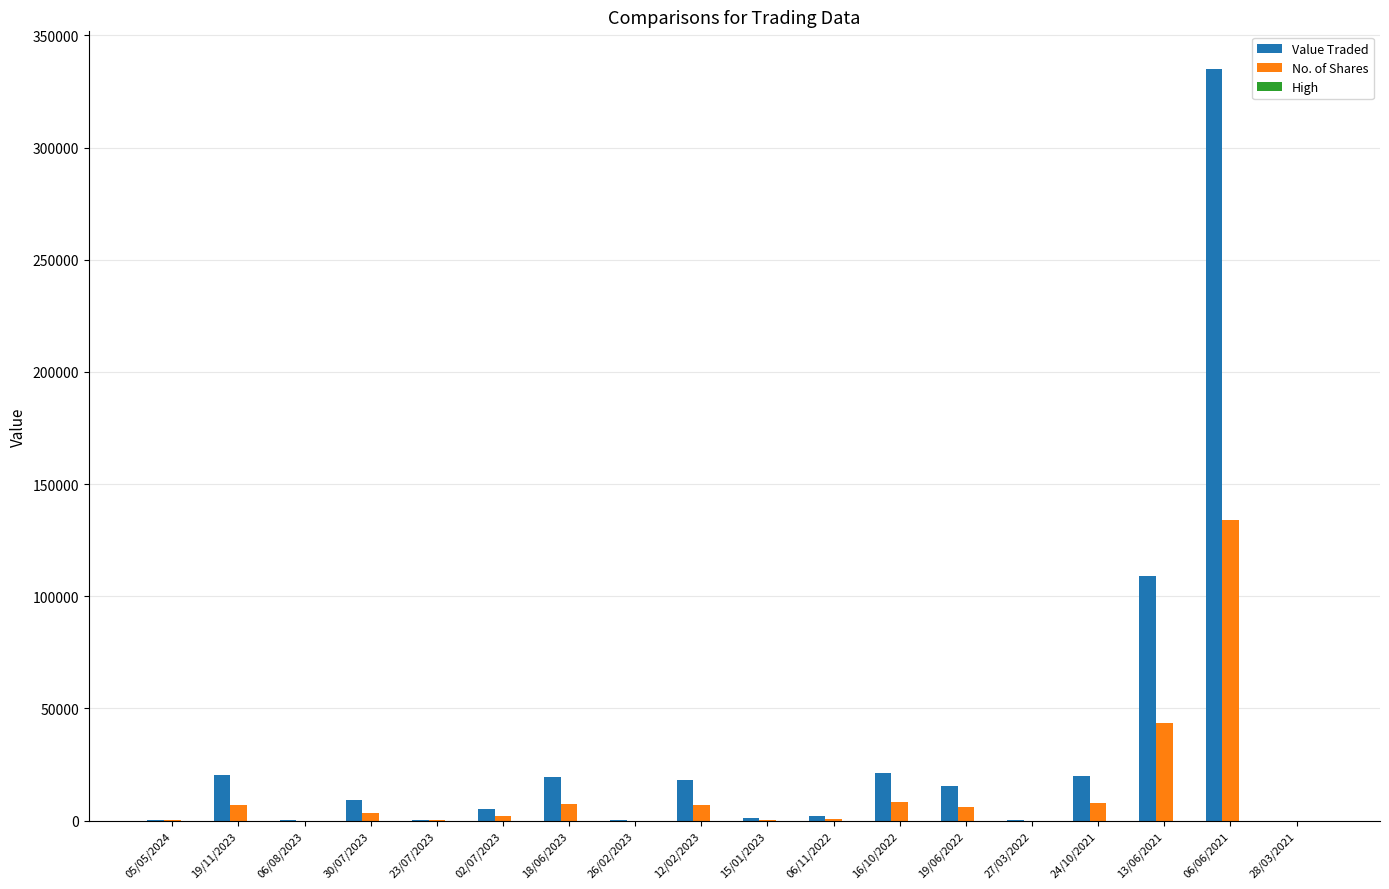

Which series has the largest total across all categories?

Value Traded